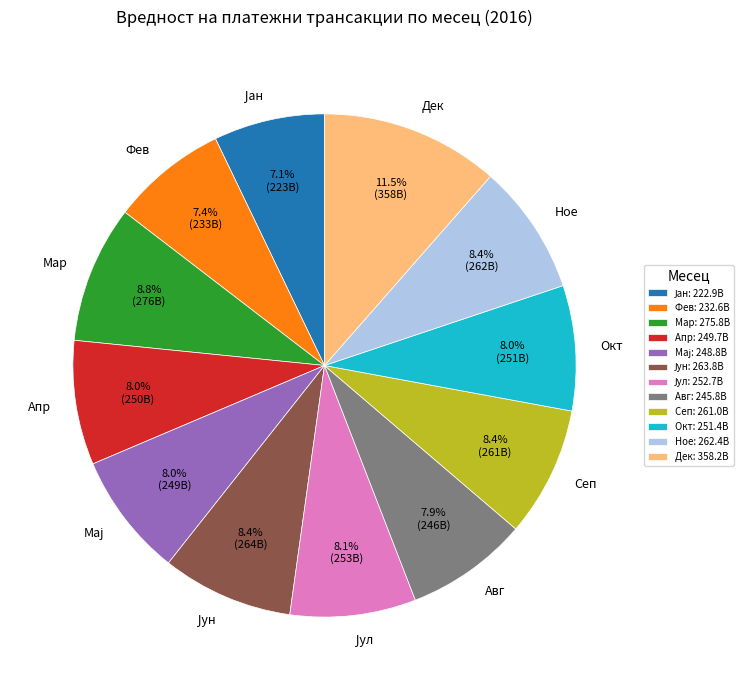

What is the total percentage of Окт and Авг?

15.9%